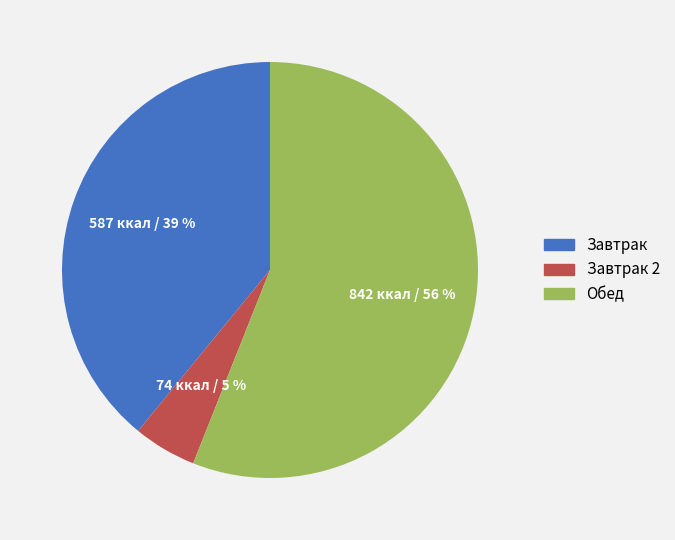

What is the smallest slice in the pie chart?

Завтрак 2